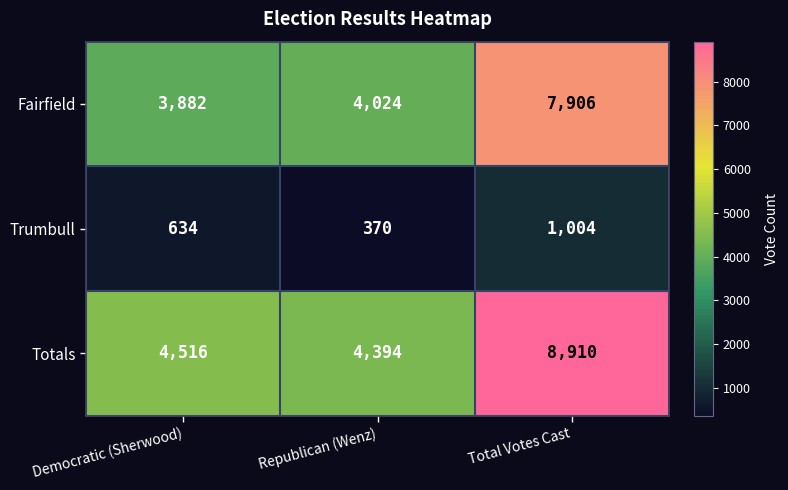

Reading right to left, transcribe all the data shown in this chart.

Fairfield: Total Votes Cast=7906	Republican (Wenz)=4024	Democratic (Sherwood)=3882
Trumbull: Total Votes Cast=1004	Republican (Wenz)=370	Democratic (Sherwood)=634
Totals: Total Votes Cast=8910	Republican (Wenz)=4394	Democratic (Sherwood)=4516